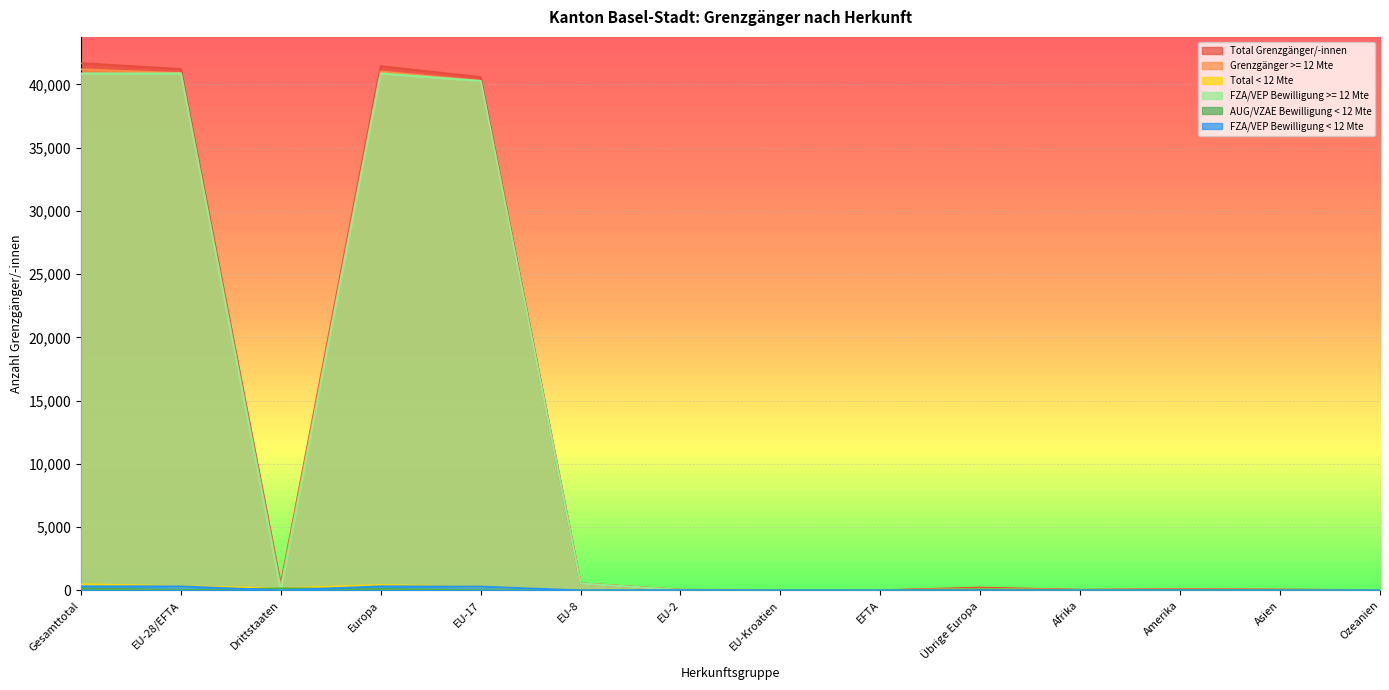

Does the chart display data point markers on the line(s)?

No